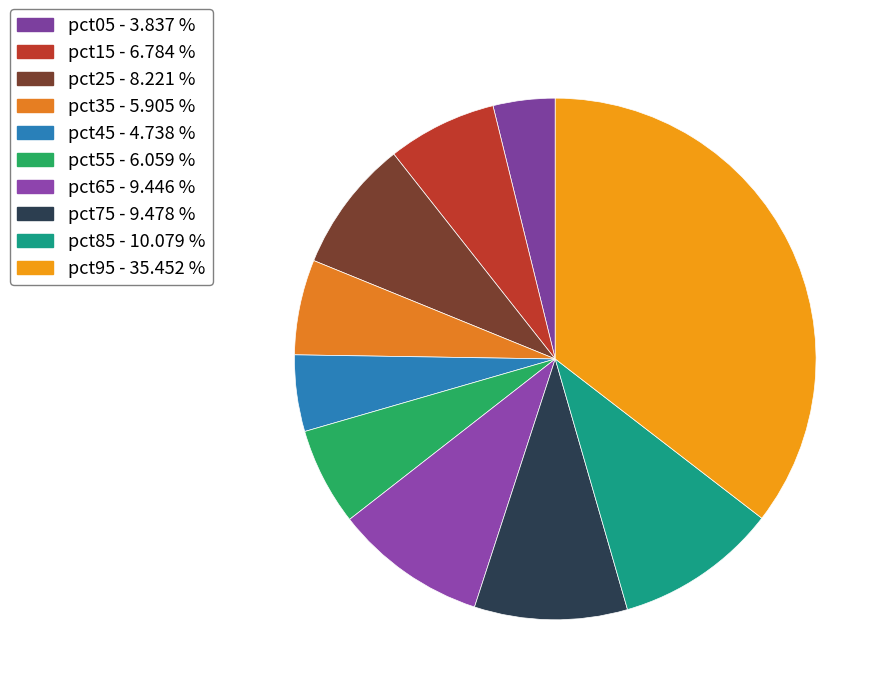

To the nearest percent, what portion does pct65 represent?

9%